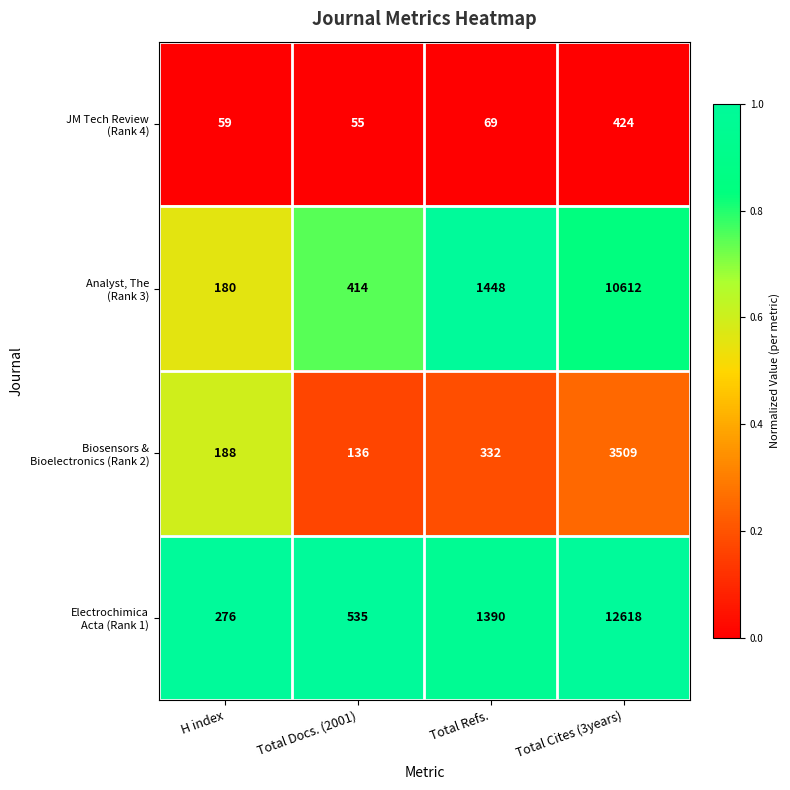

What is the maximum value shown in the chart?

12618